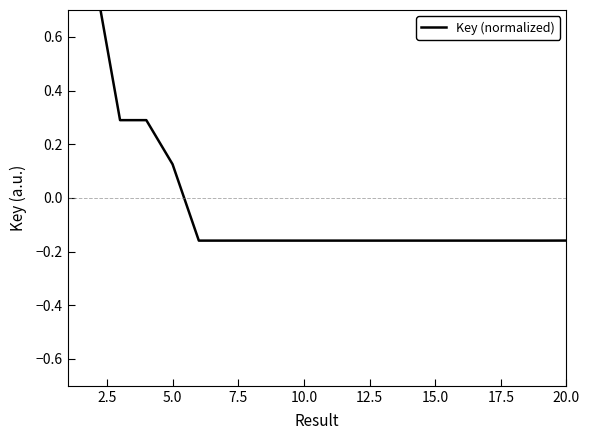

How many distinct data groups are displayed?

1